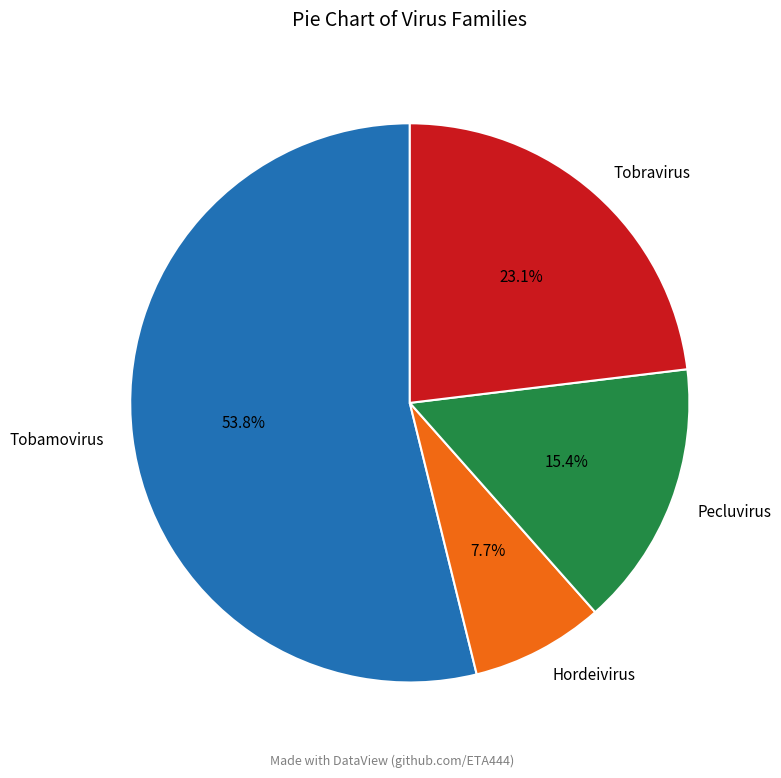

To the nearest percent, what is the difference between the Hordeivirus and Tobamovirus slice percentages?

46%